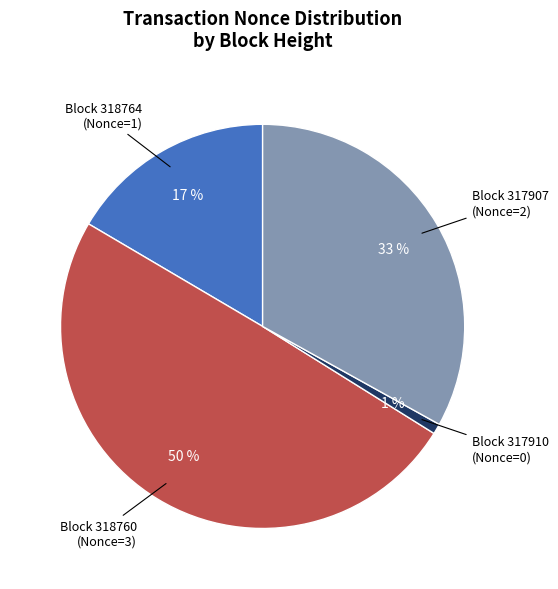

To the nearest percent, what is the difference between the largest and smallest slice percentages?

49%